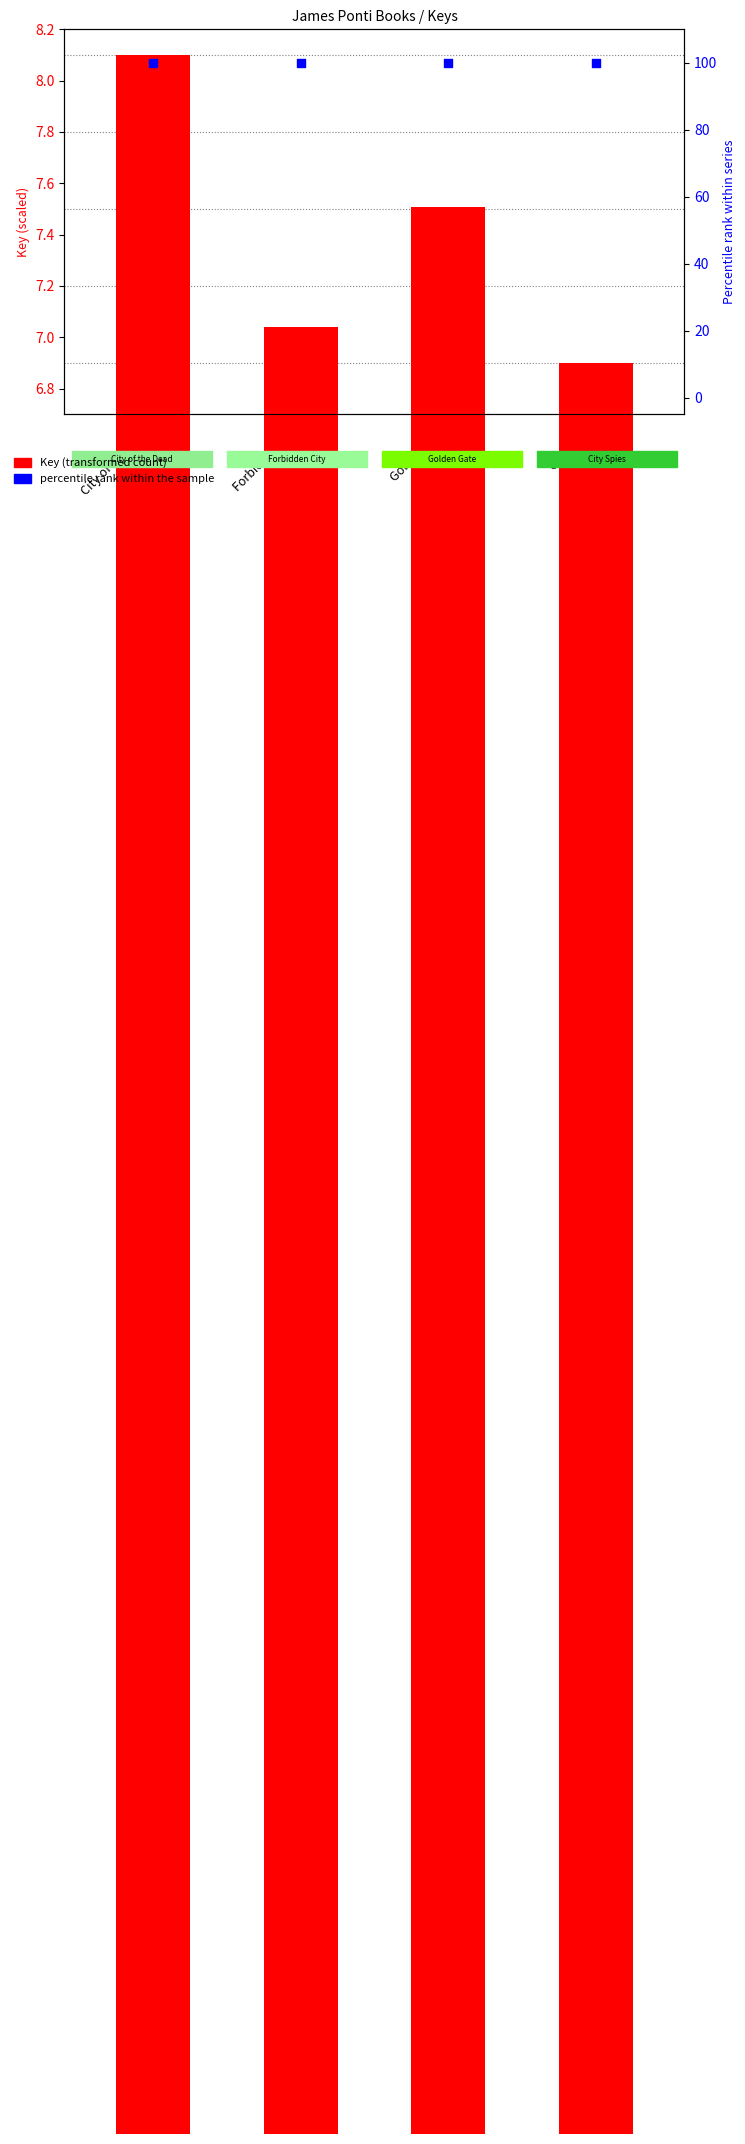

Is the value of Key (transformed) at City Spies greater than the value of Format count (percentile) at Forbidden City?

No